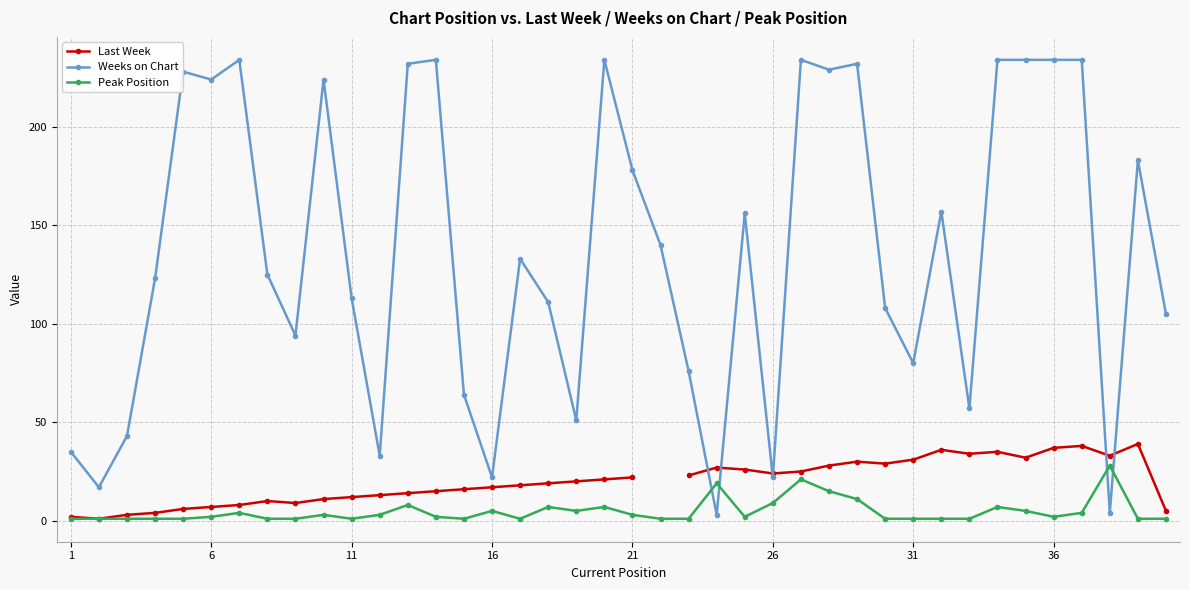

How many interior local valleys does the Weeks on Chart series have?

12